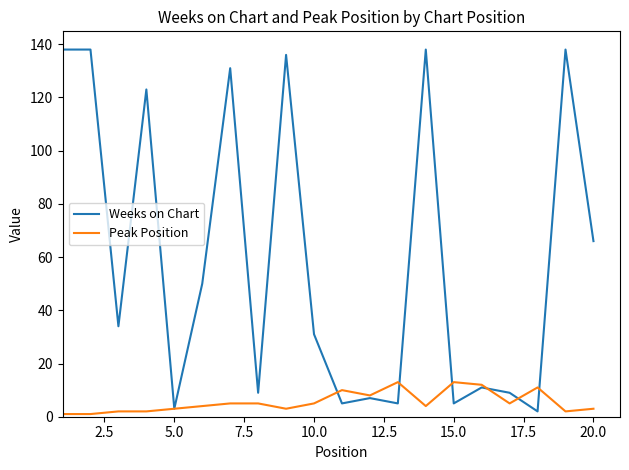

Which series has the largest range (max minus min)?

Weeks on Chart